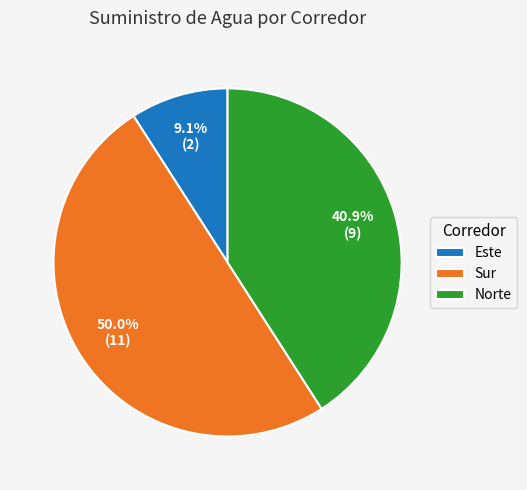

To the nearest percent, what portion does Este represent?

9%